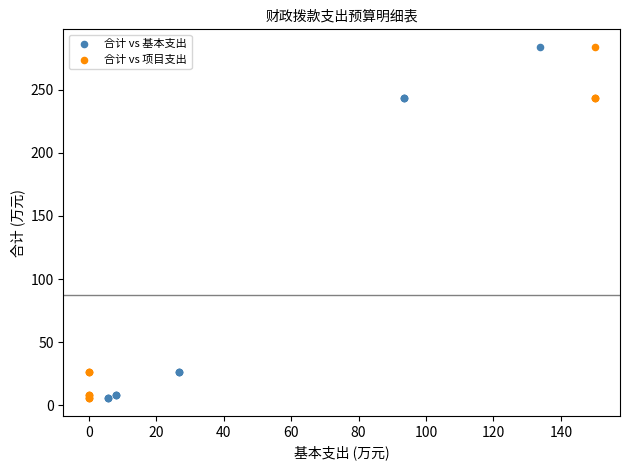

What are all the series names shown in the legend?

合计 vs 基本支出, 合计 vs 项目支出